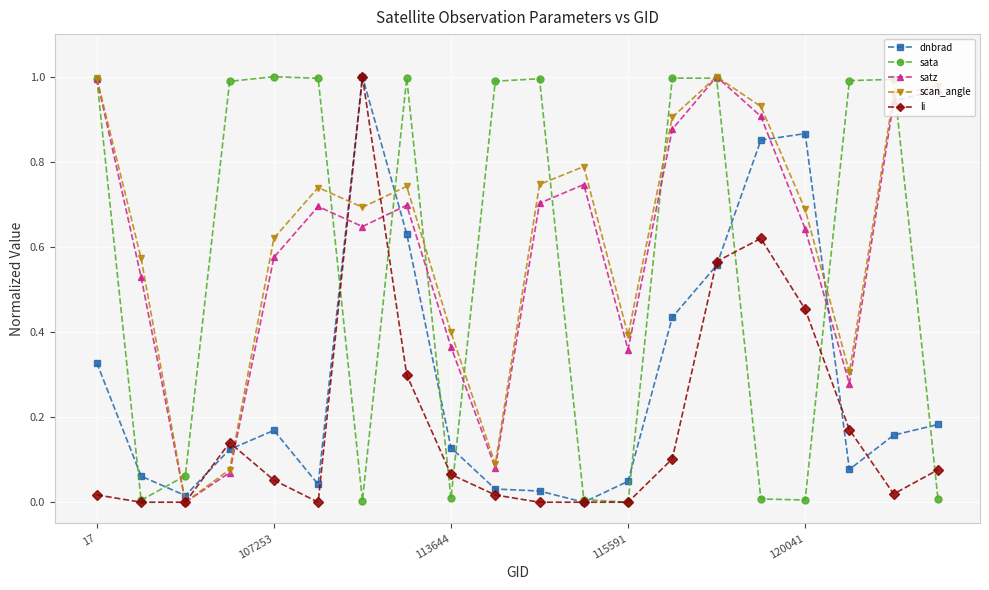

True or false: scan_angle has more than 1 interior local peaks.

True